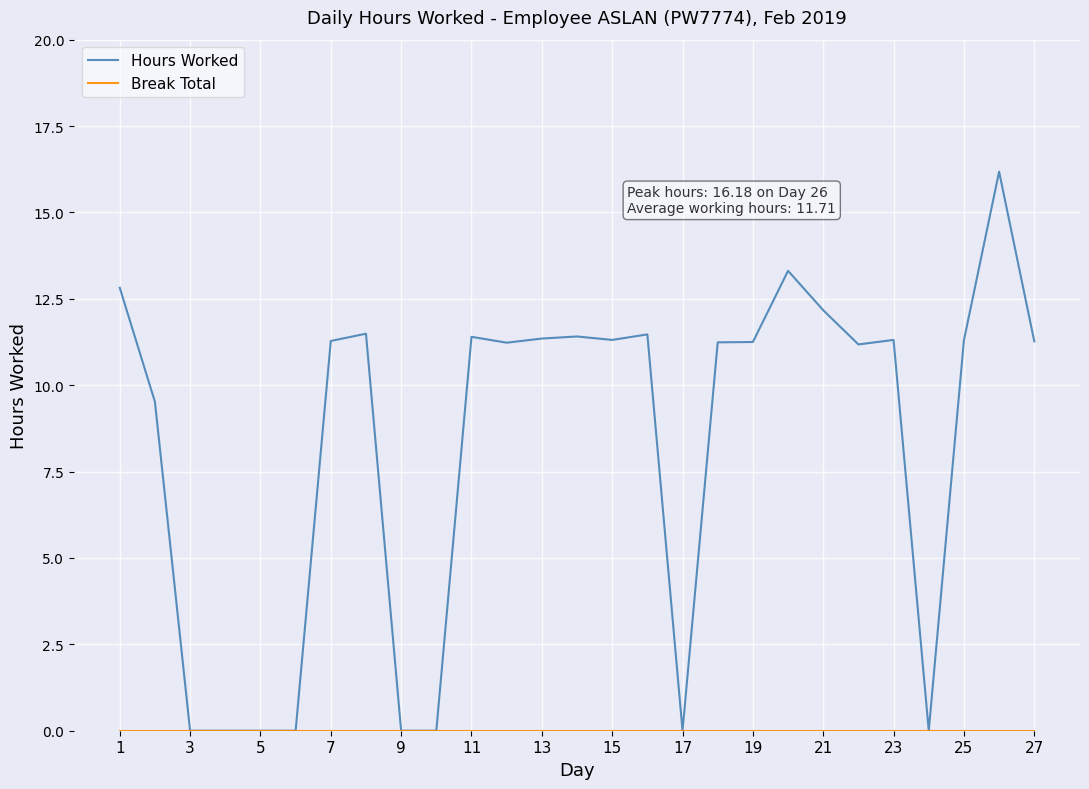

What is the maximum value shown in the chart?

16.2